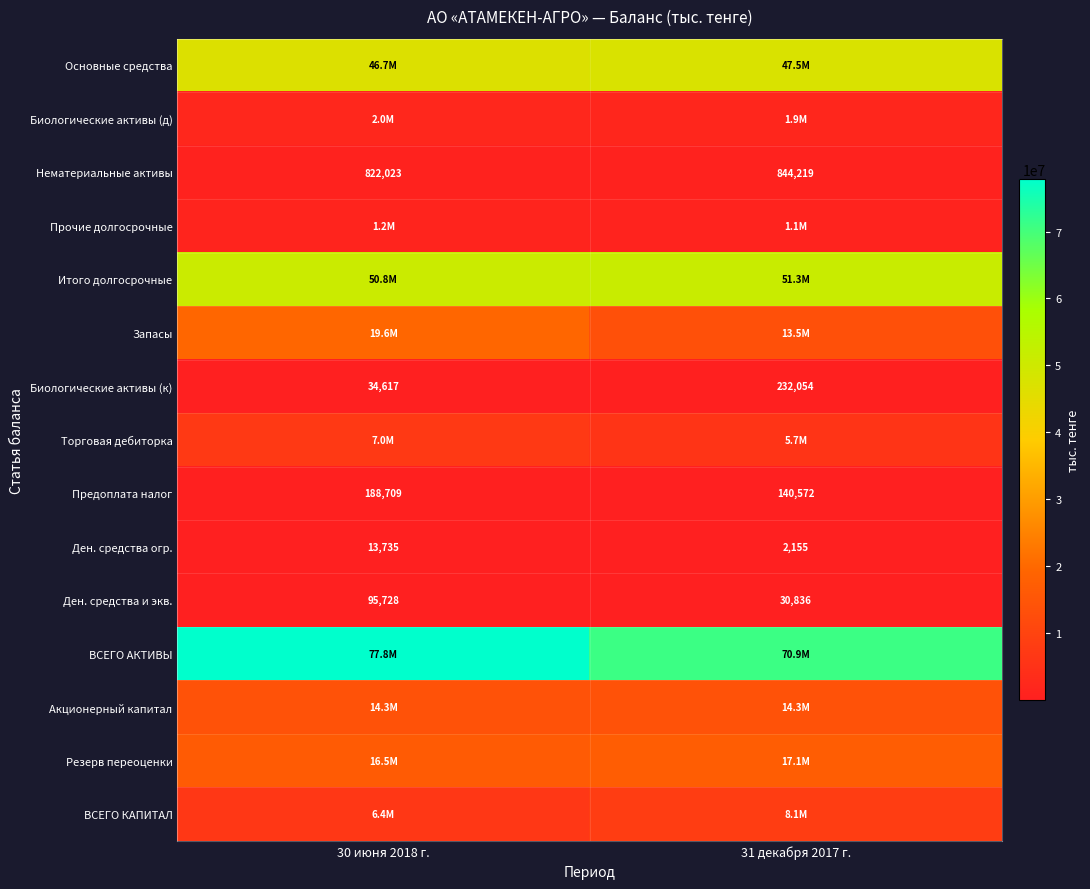

What is the difference between the Биологические активы (к) values at 31 декабря 2017 г. and 30 июня 2018 г.?

197437